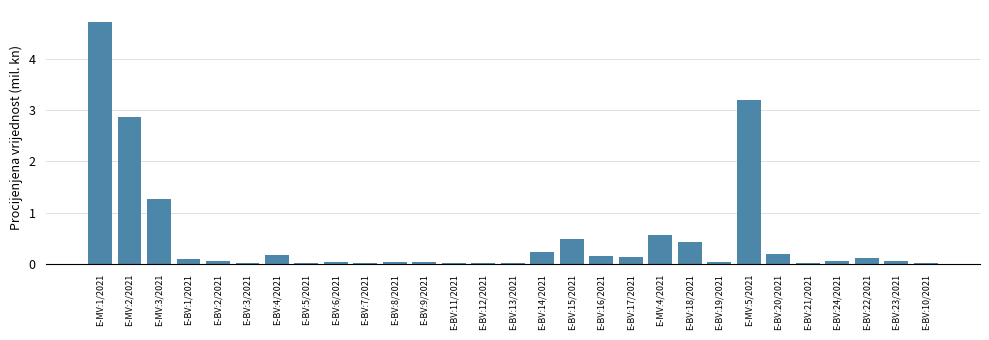

The value at E-BV:22/2021 is 0.1. True or false?

True